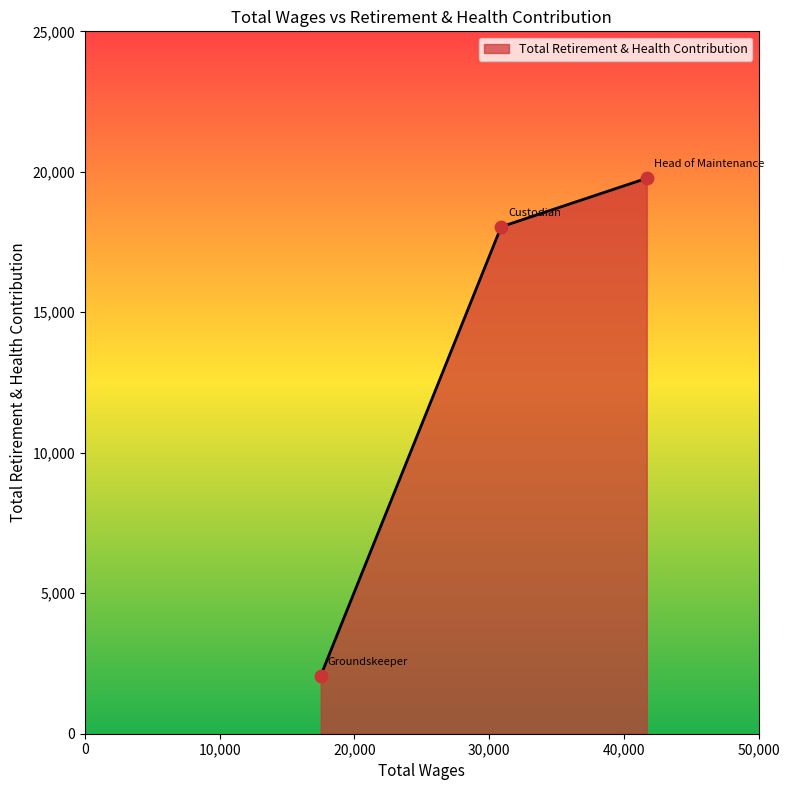

What is the greatest value displayed?

19771